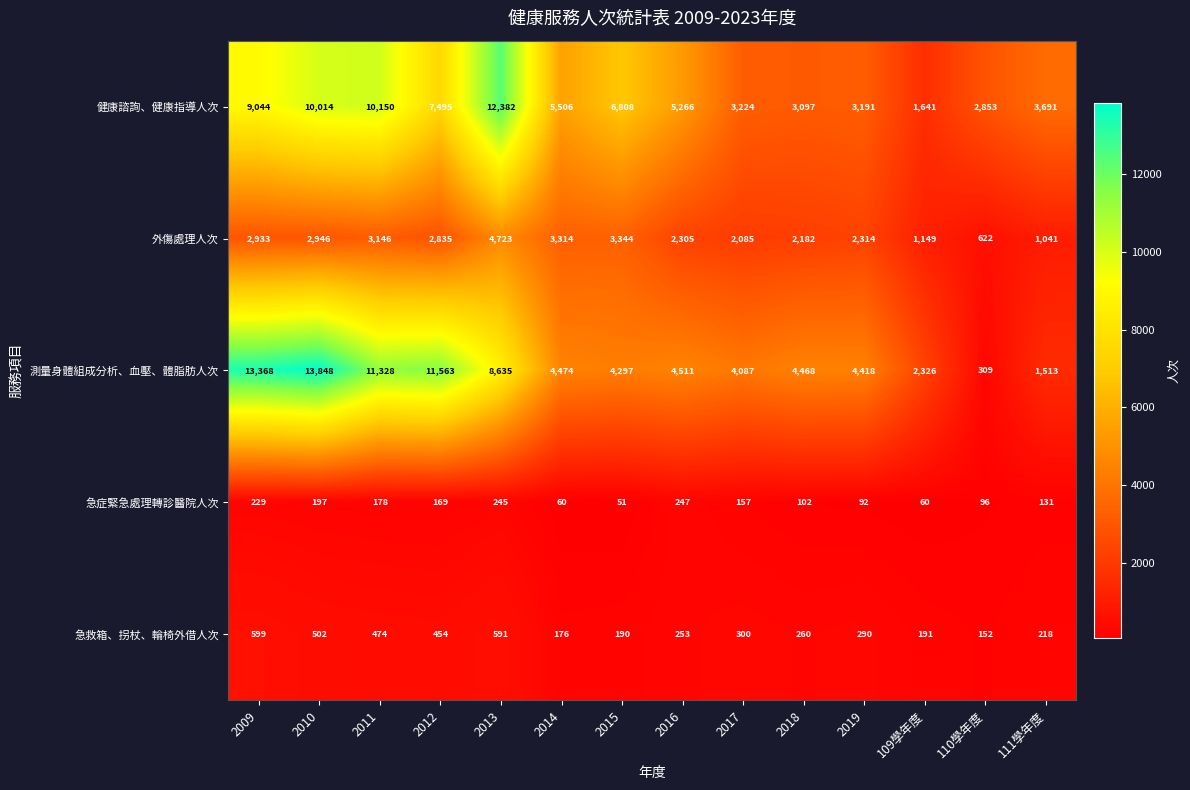

Which category has the highest value across all series?

2010